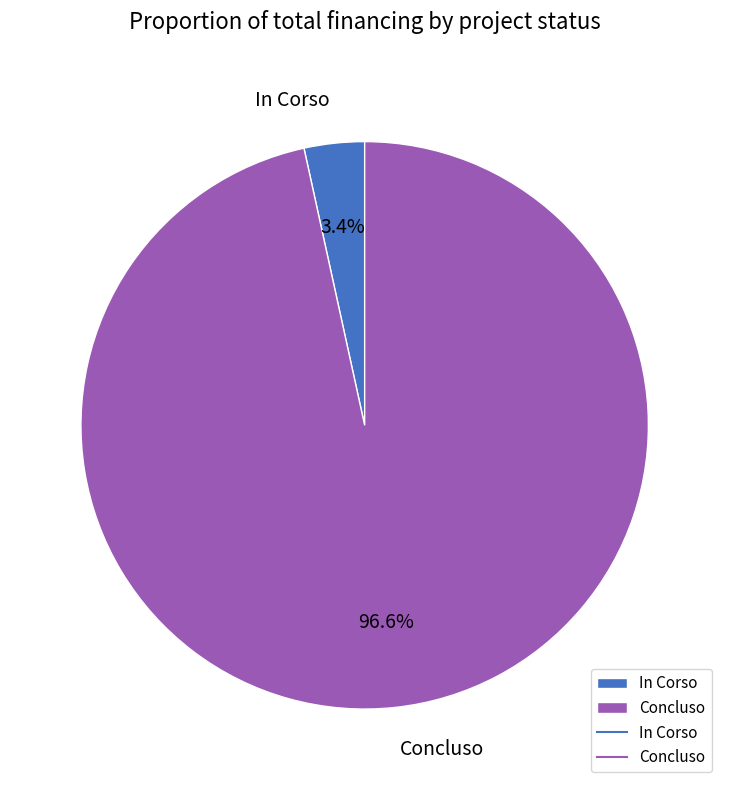

Rank the categories by value from lowest to highest.

In Corso, Concluso